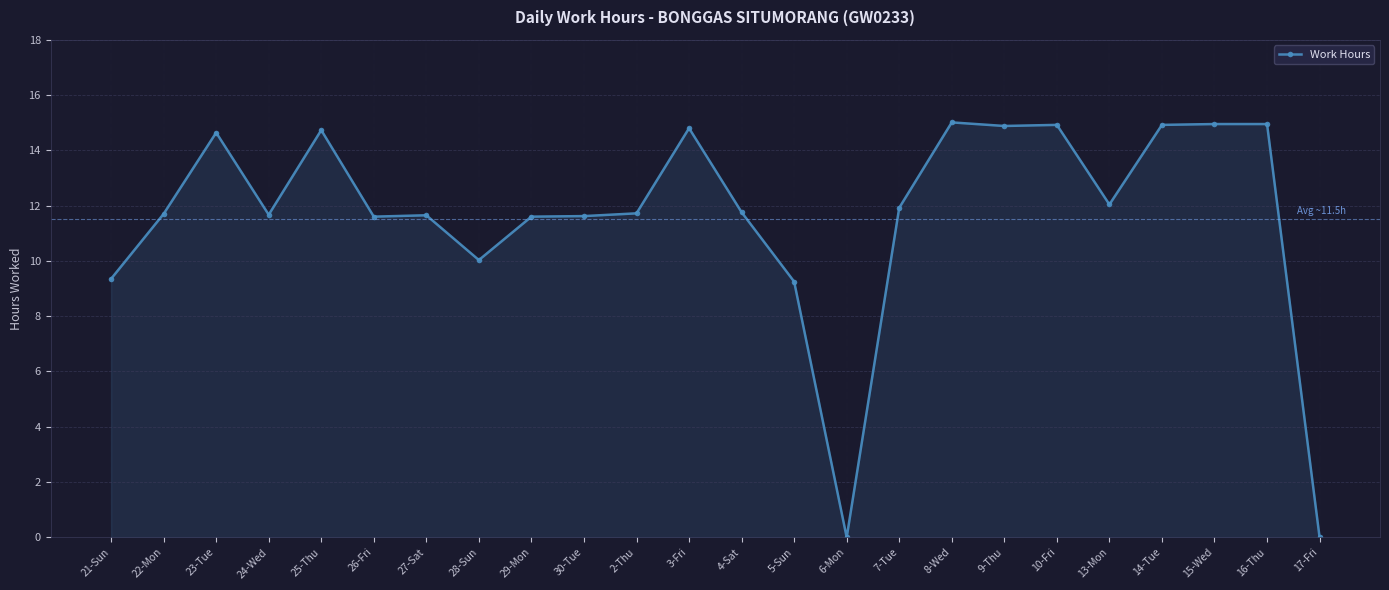

How many values are below 11?

5